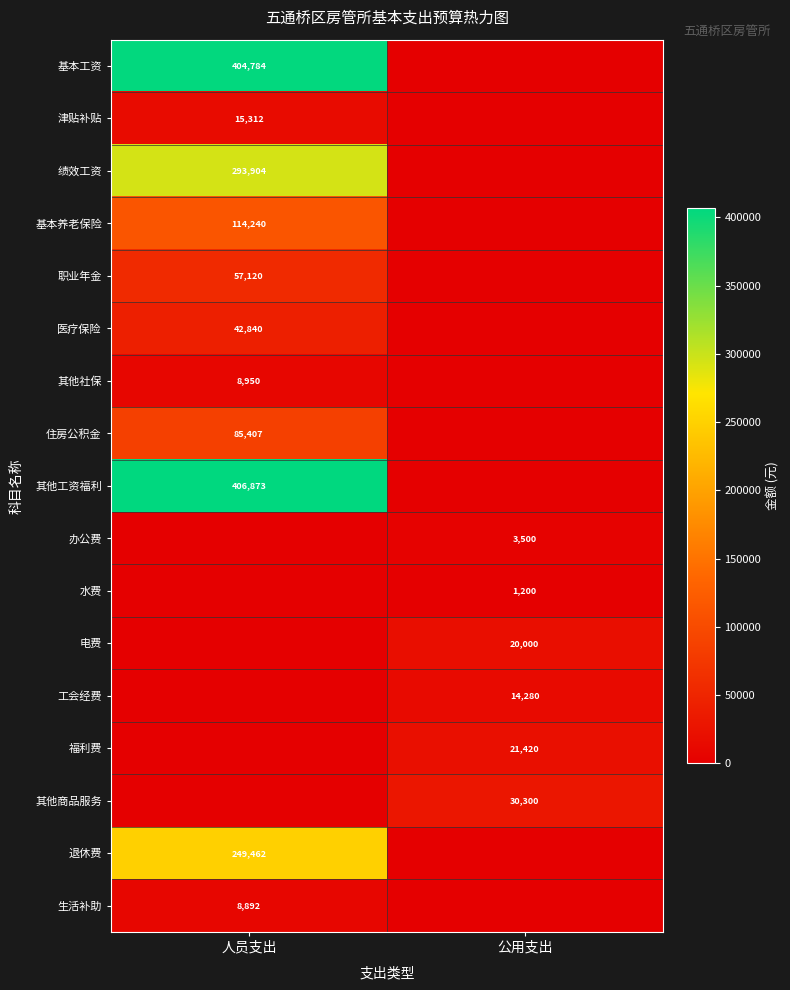

Which category has the lowest value across all series?

公用支出